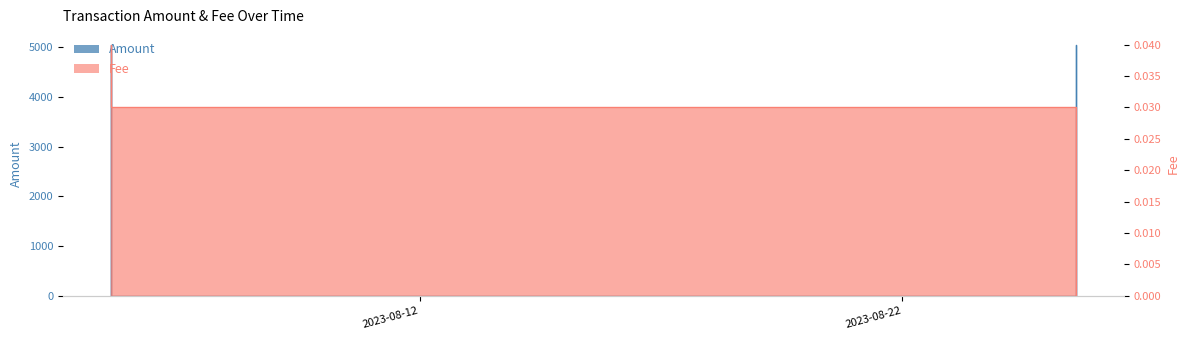

The chart shows a value of 5050.1 at 2023-08-25 14:15:14. True or false?

True